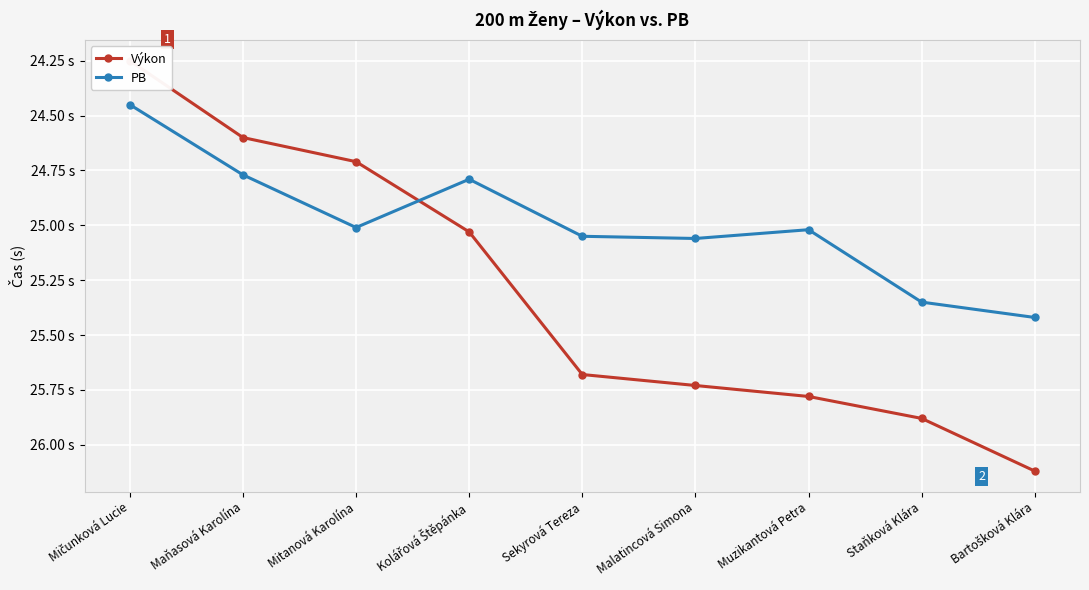

Count the number of data series in this chart.

2